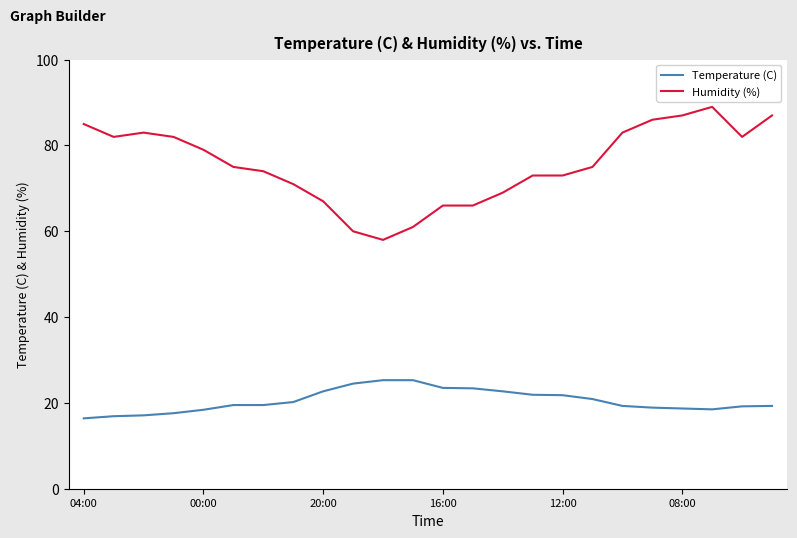

What is the minimum value shown in the chart?

16.4